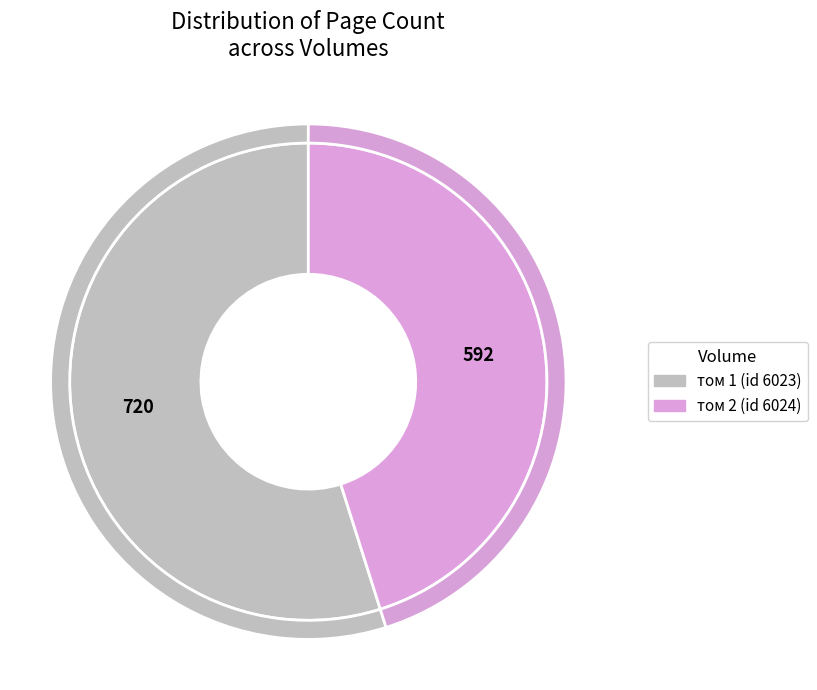

How many segments does this pie chart have?

2